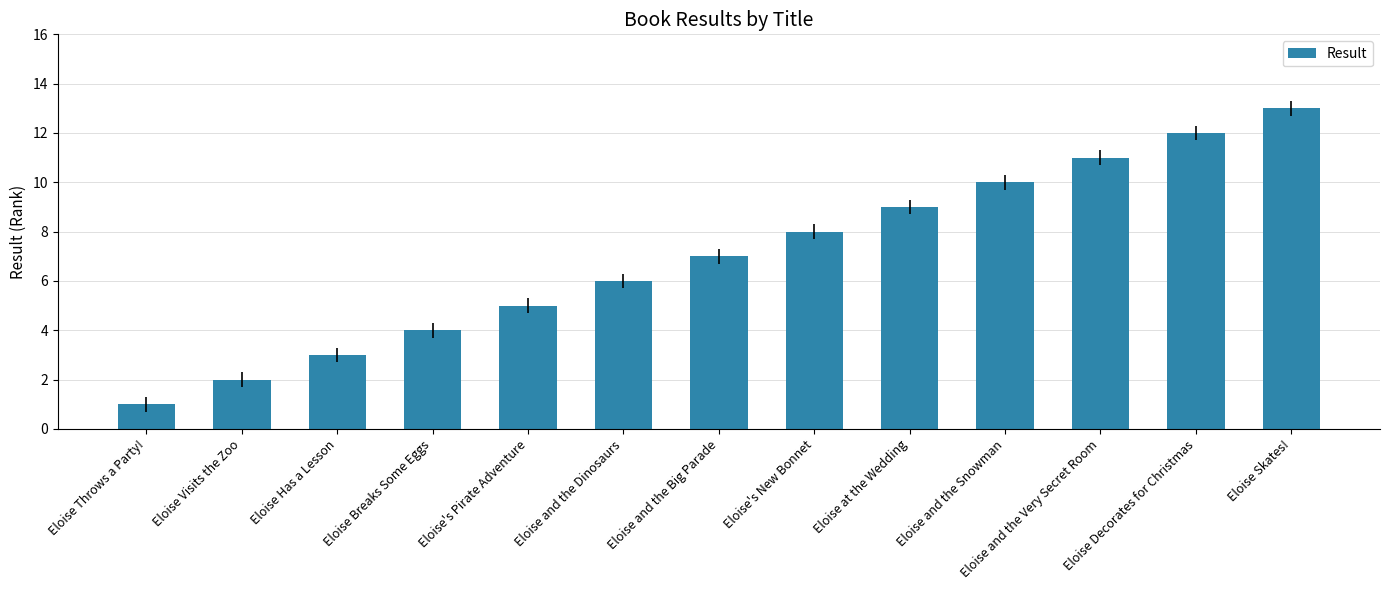

Are the bars grouped side by side (vs. stacked)?

No